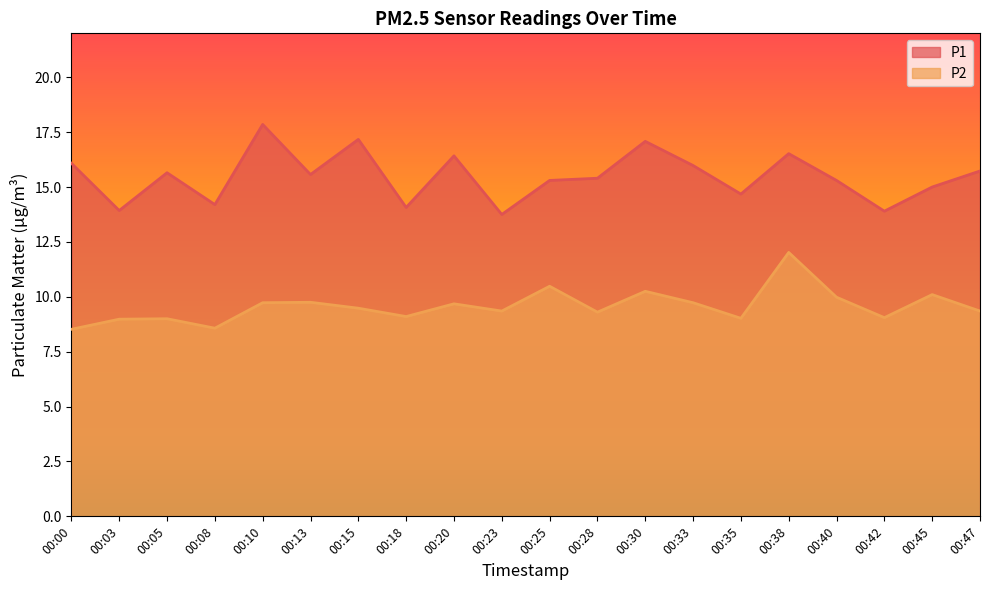

True or false: P2 and P1 intersect in this chart.

False